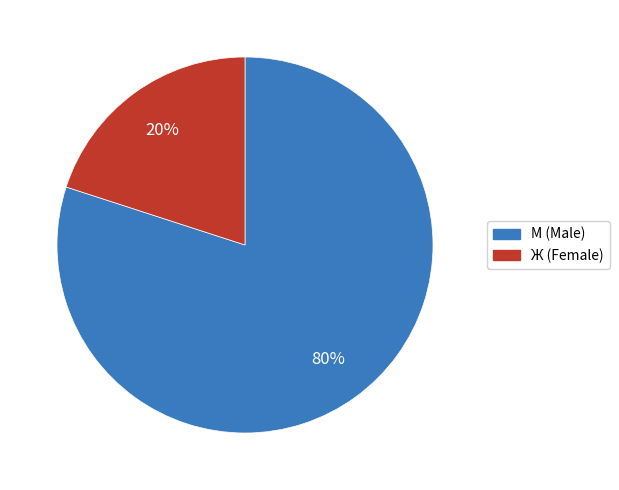

True or false: М (Male) accounts for 70% of the total.

False